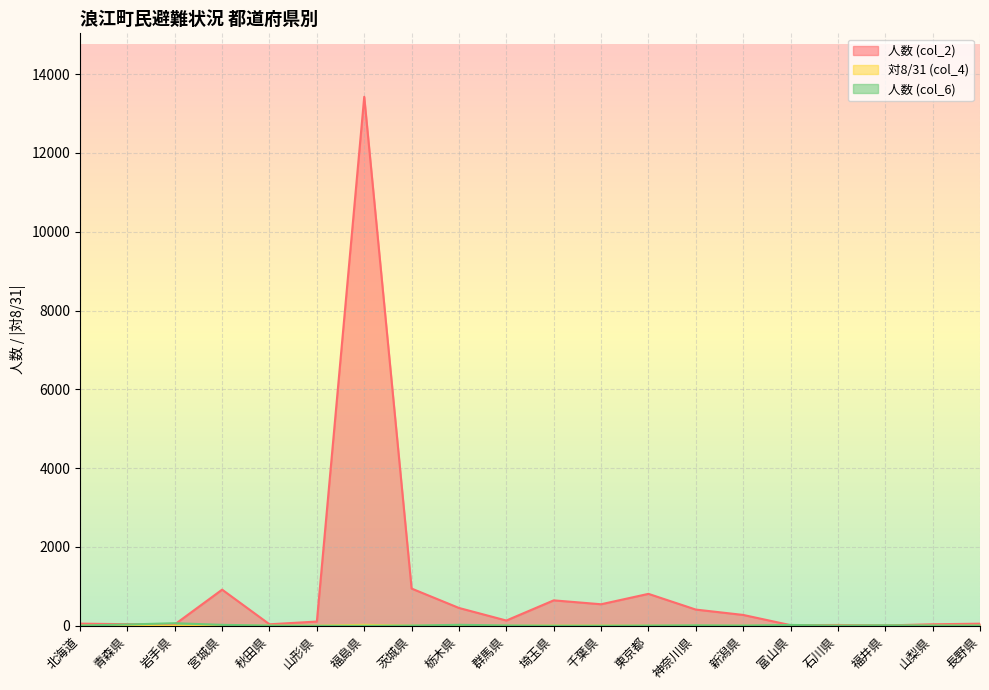

Which series has the largest range (max minus min)?

人数 (col_2)